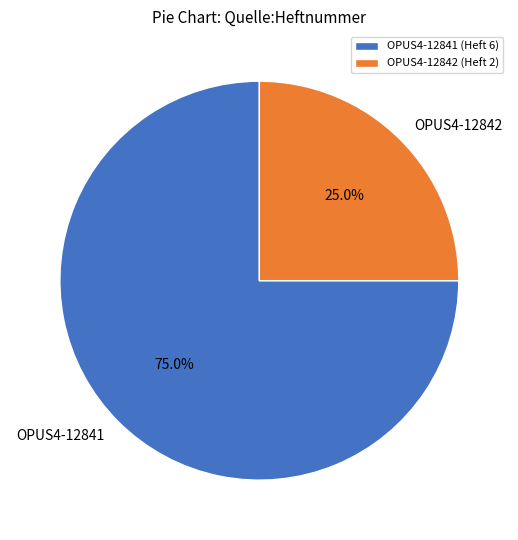

Is it true that OPUS4-12841 is 81% of the pie?

False